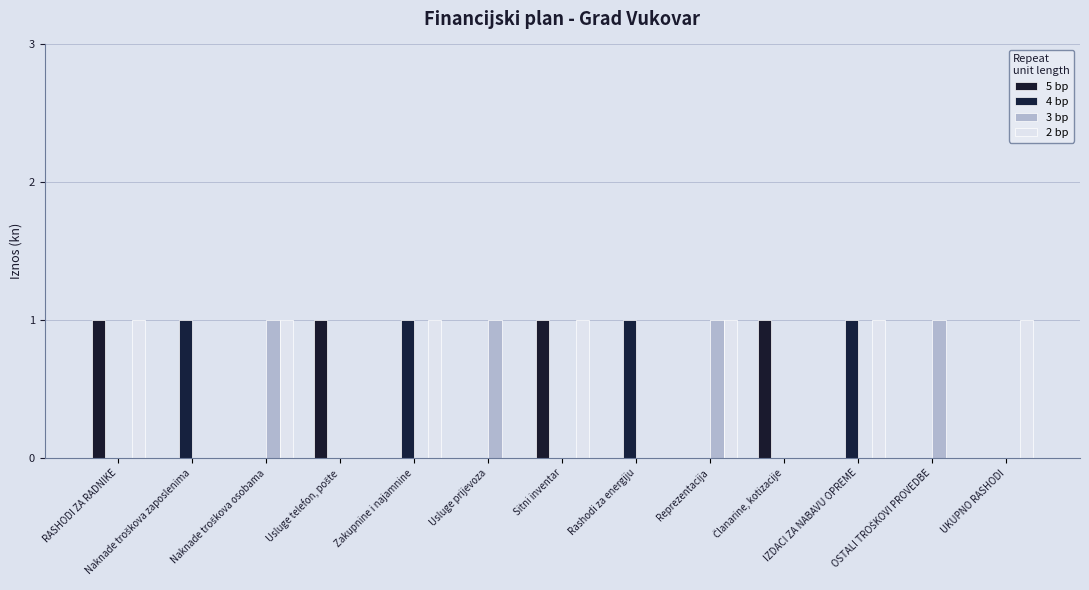

How many categories are shown in the chart?

13